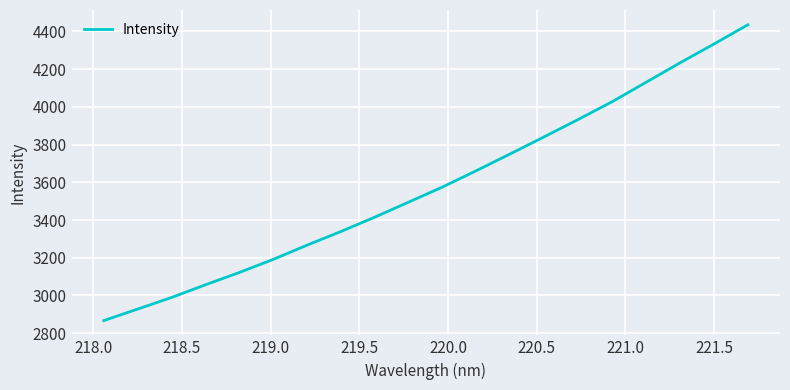

What is the average value?

3579.9